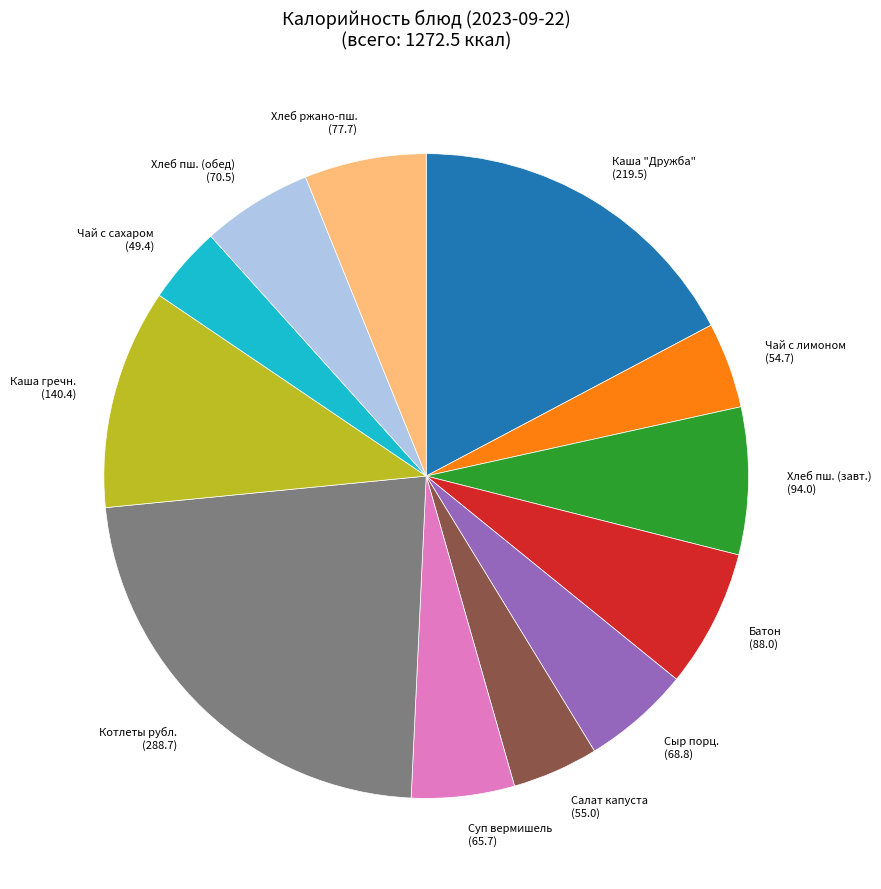

How many segments does this pie chart have?

12